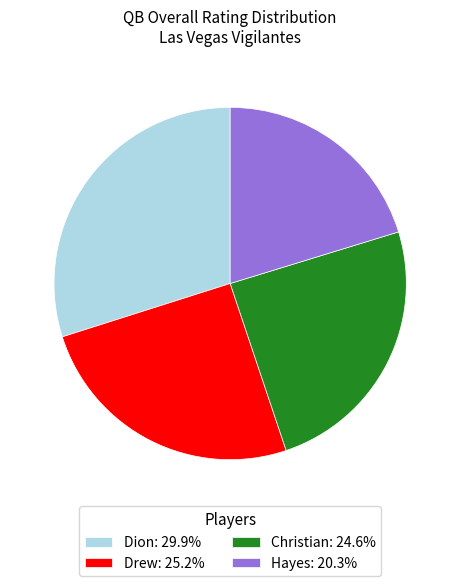

Does any single category account for the majority?

No